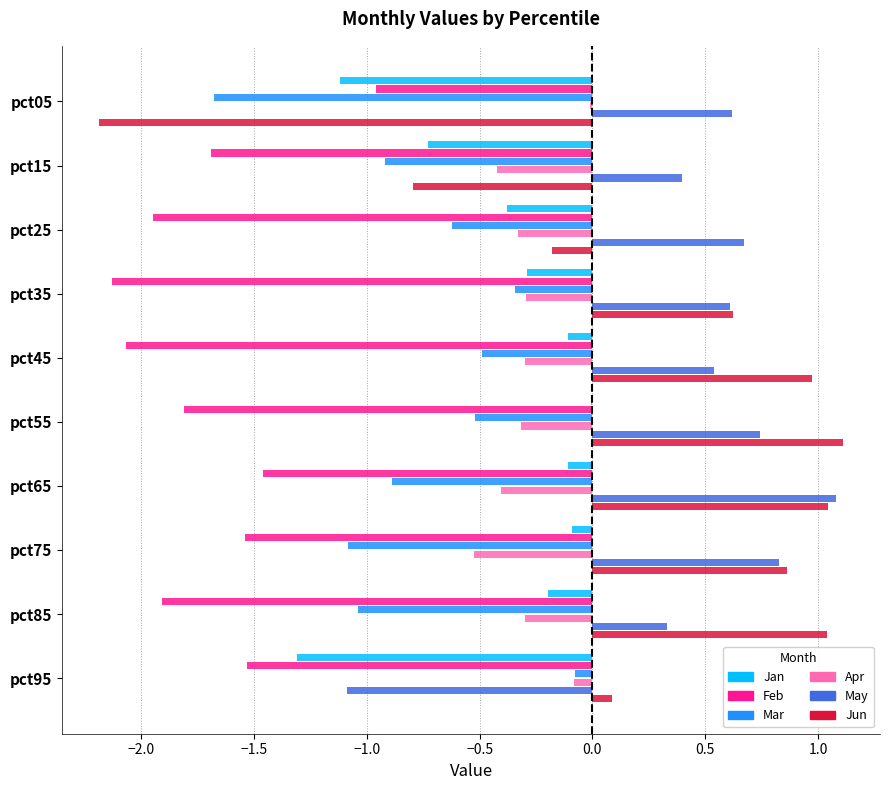

What is the maximum value for May?

1.1